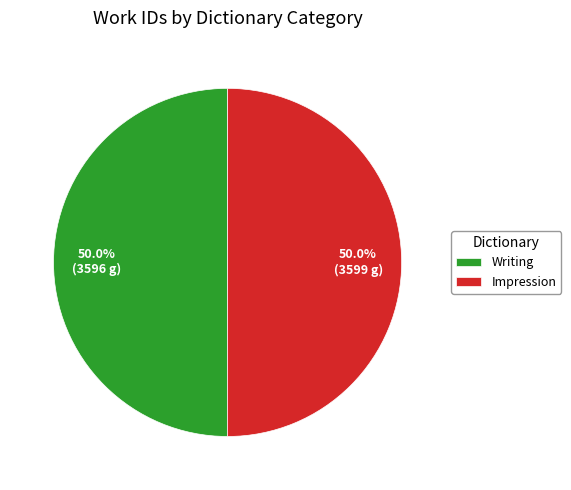

Combined, what portion of the pie is Writing and Impression?

100.0%